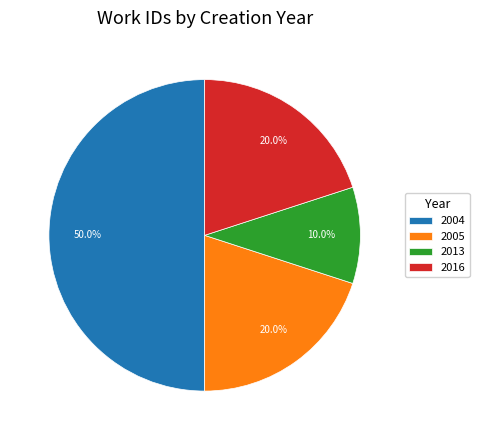

Does 2016 represent more than half of the total?

No